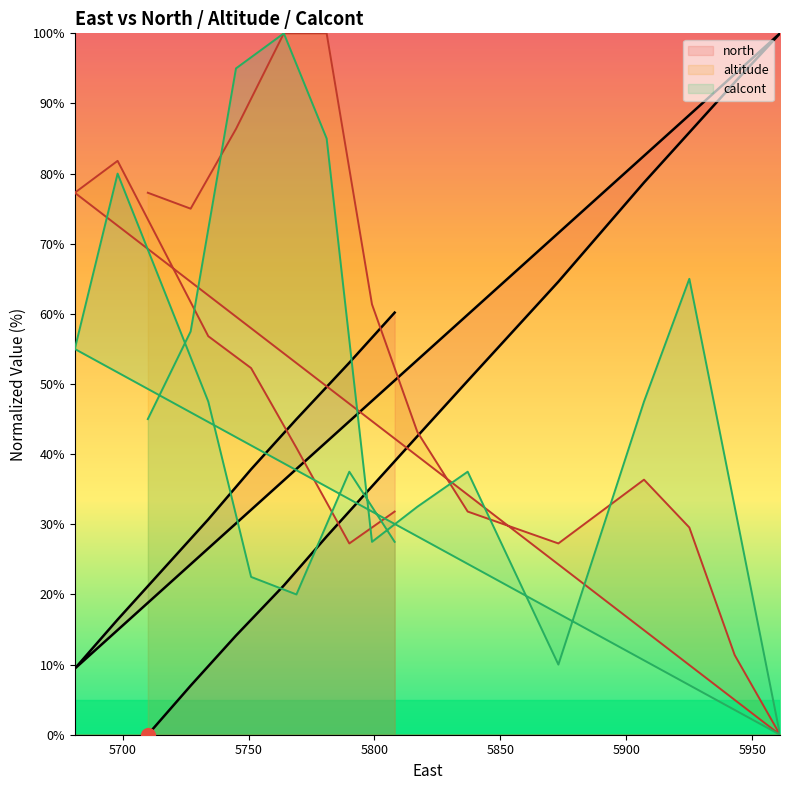

Between which two adjacent categories do calcont and altitude first intersect?

5700 and 5750